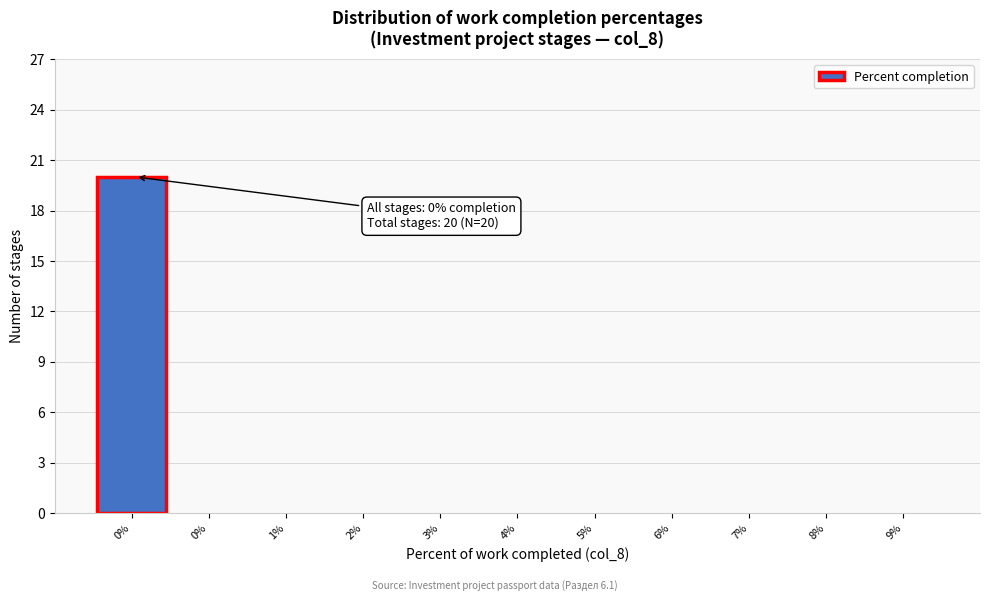

Count the number of data series in this chart.

1